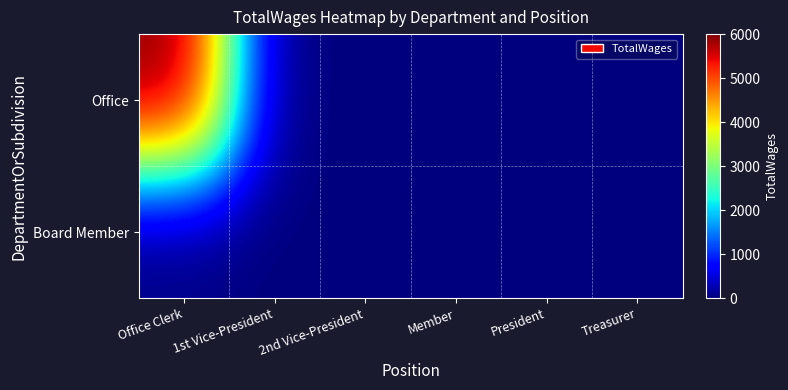

At how many categories does at least one series exceed 1683?

1